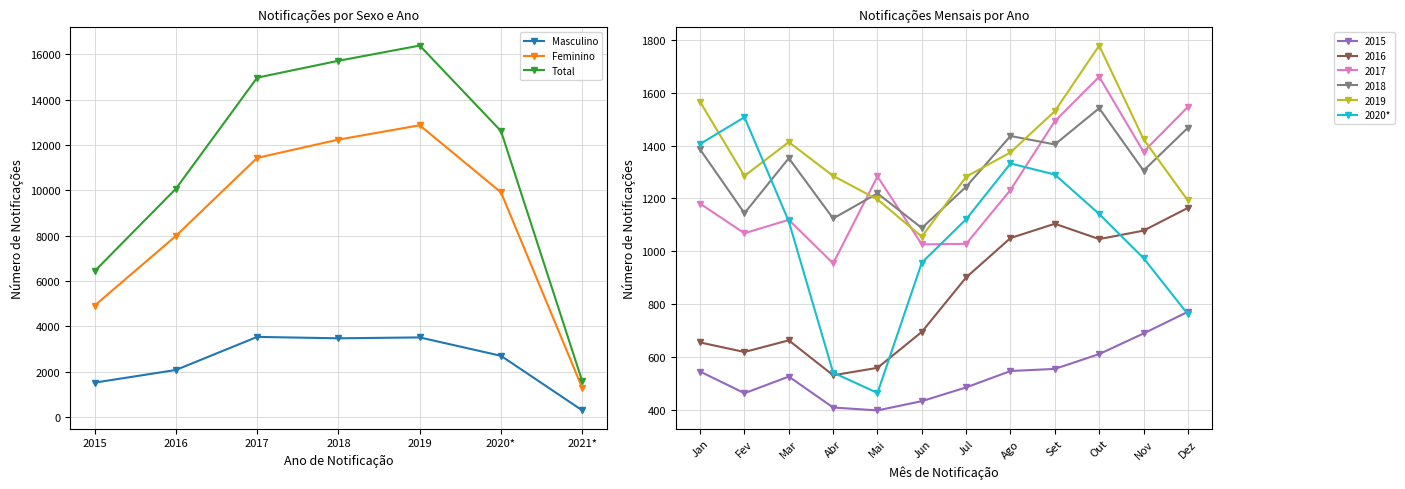

What is the label of the 7th point from the left?

2021*